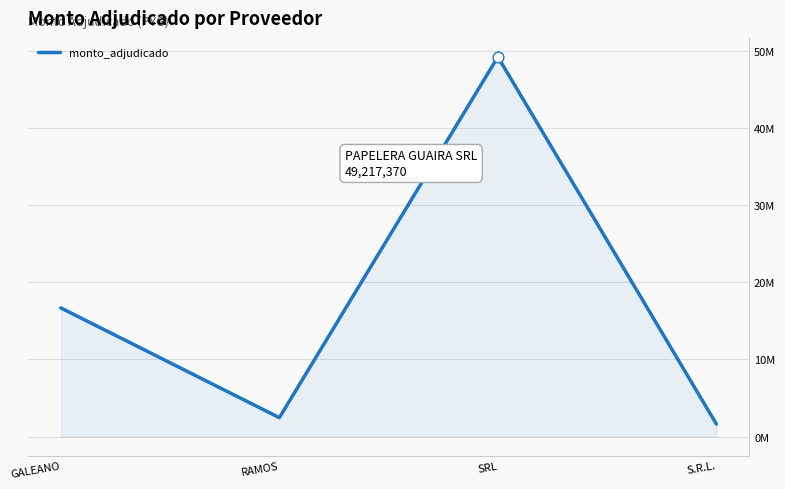

What is the change in value from GALEANO to SRL?

+32534480